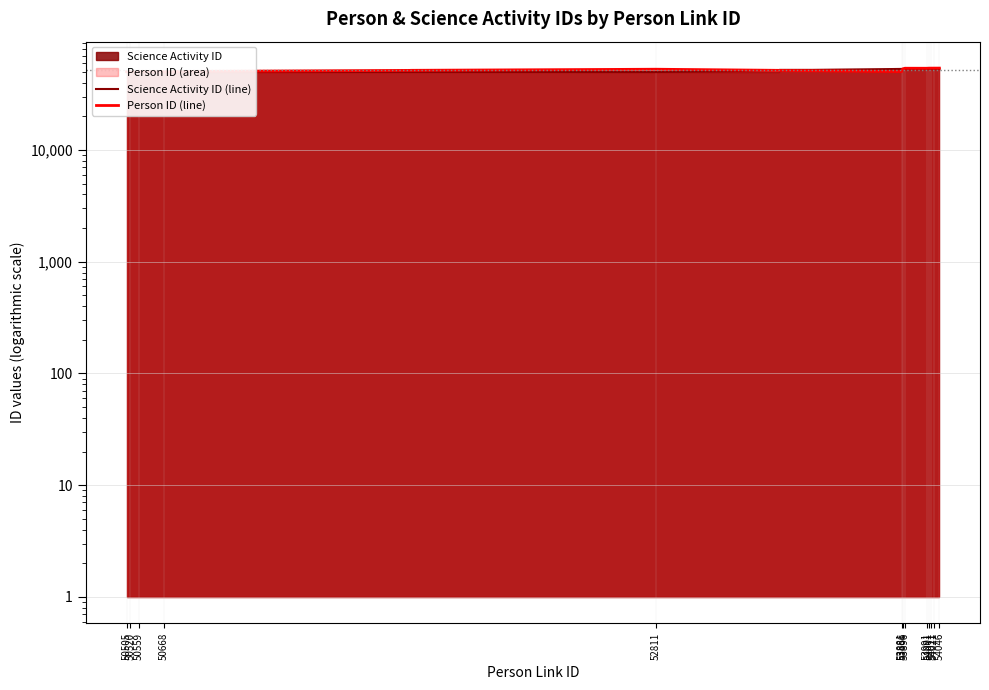

How many interior local peaks does the Person ID (line) series have?

2